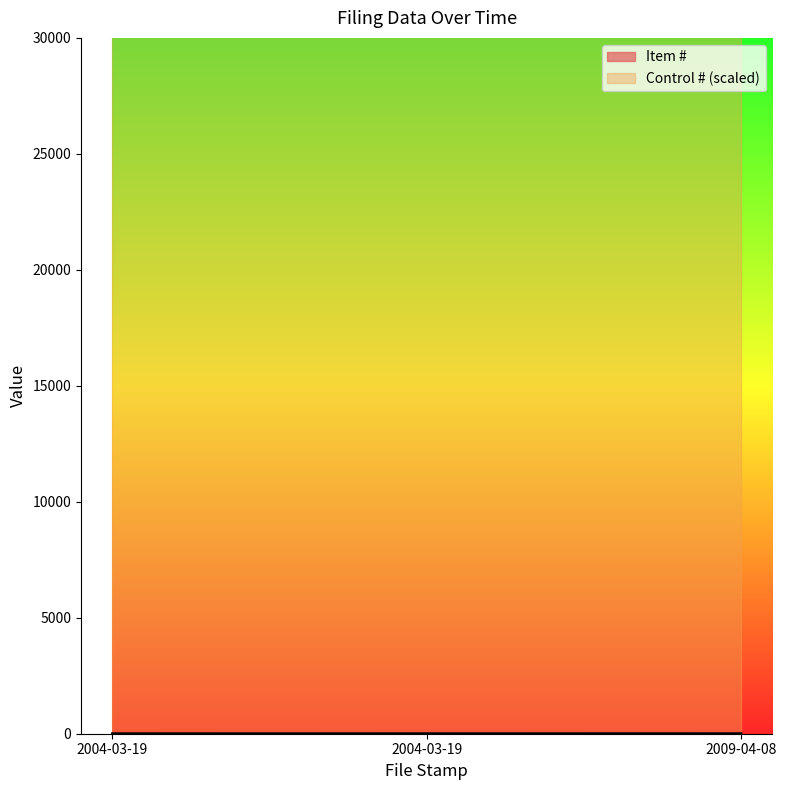

What is the label of the 1st point from the right?

2009-04-08